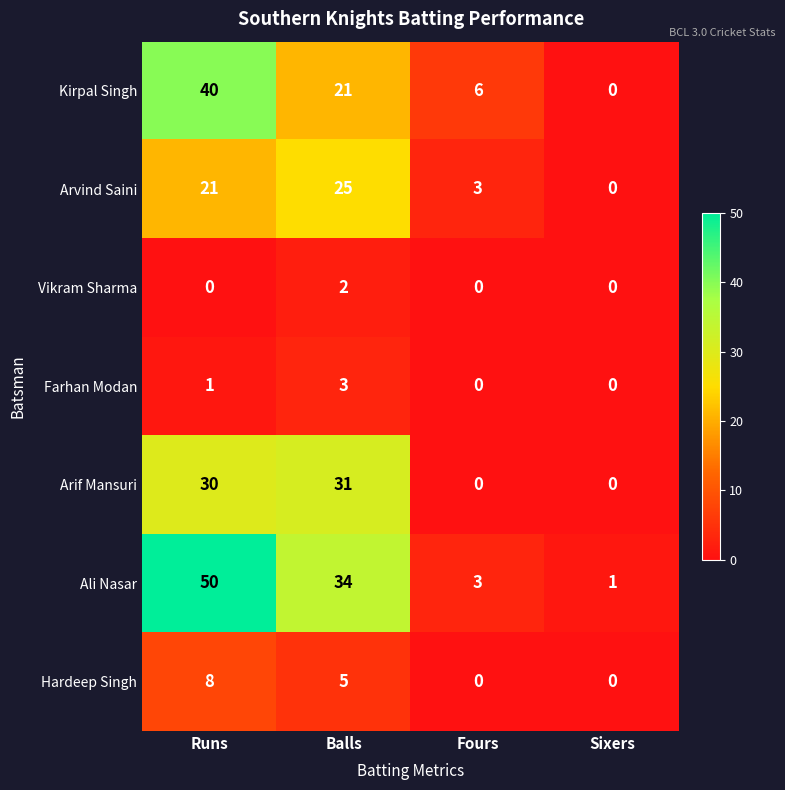

Which label corresponds to the largest value in the chart?

Runs